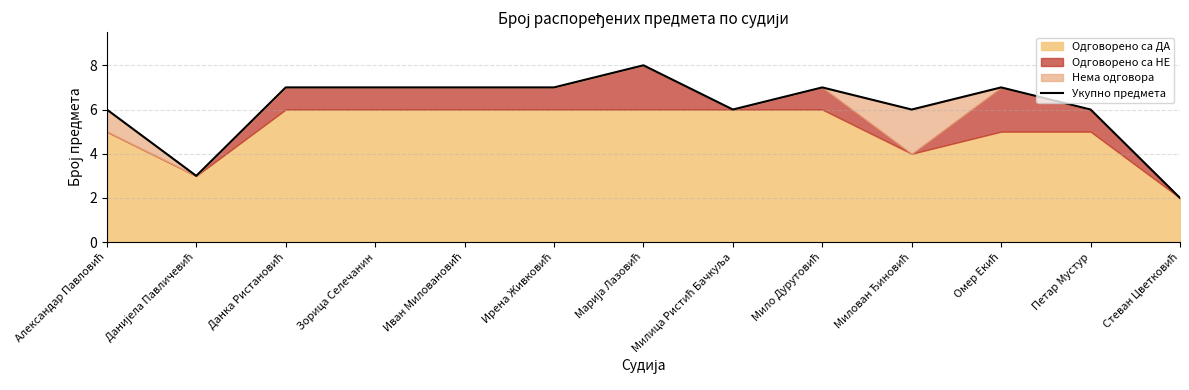

What is the approximate value at Стеван Цветковић?

2